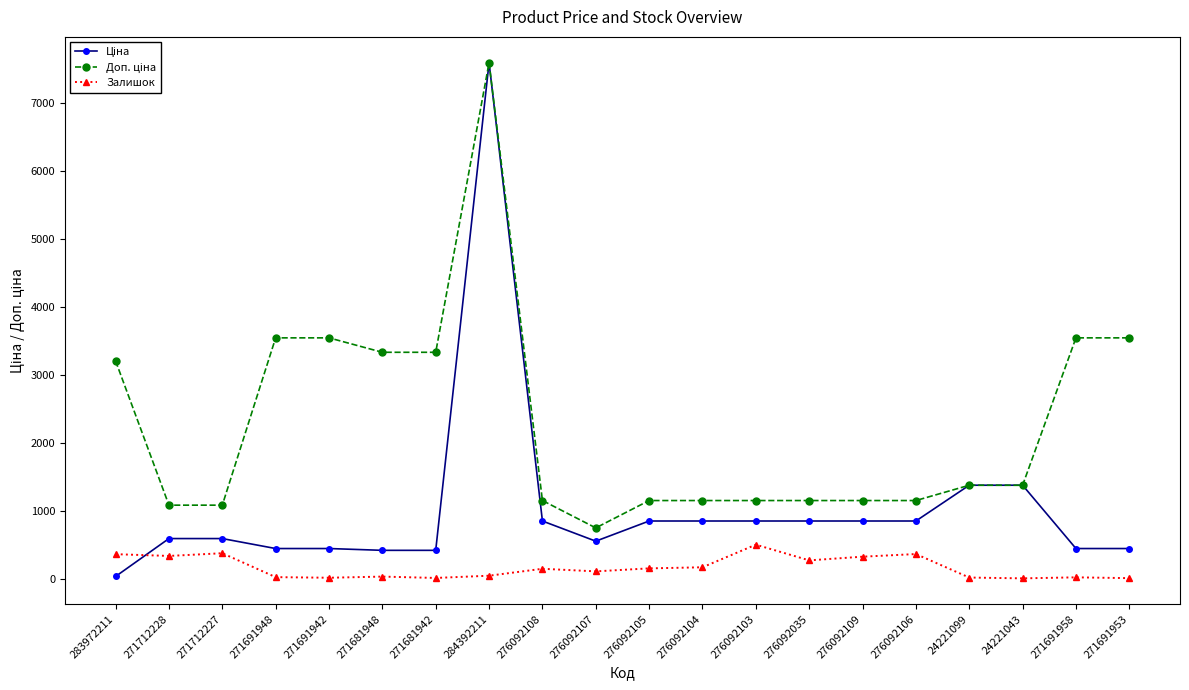

Is it true that Залишок equals 334.0 at 271712228?

True